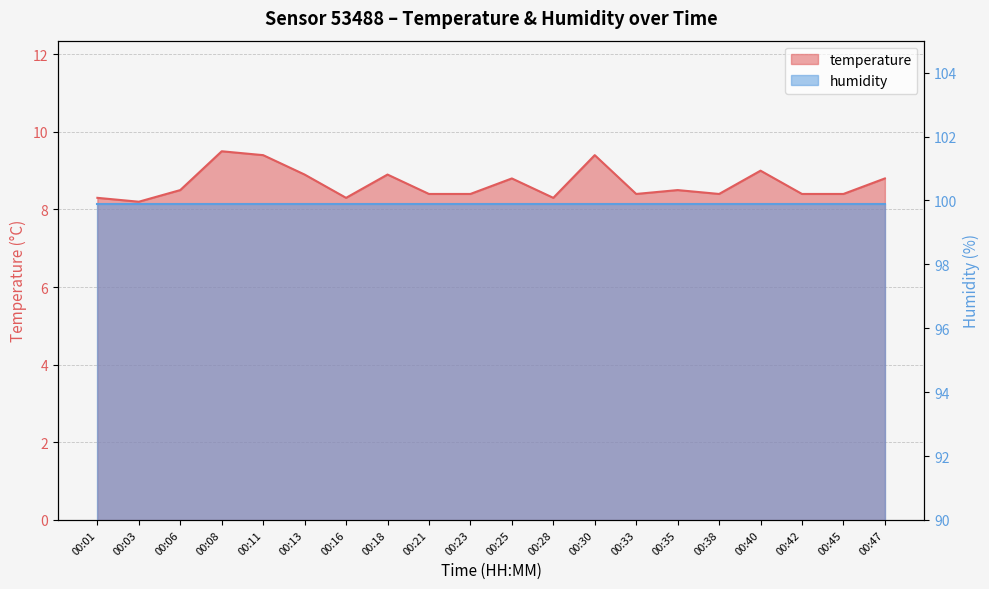

Which has a higher value, 00:33 or 00:21?

00:33